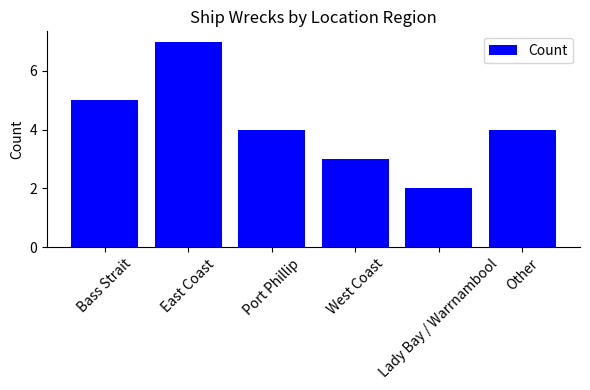

Does the chart contain any negative values?

No